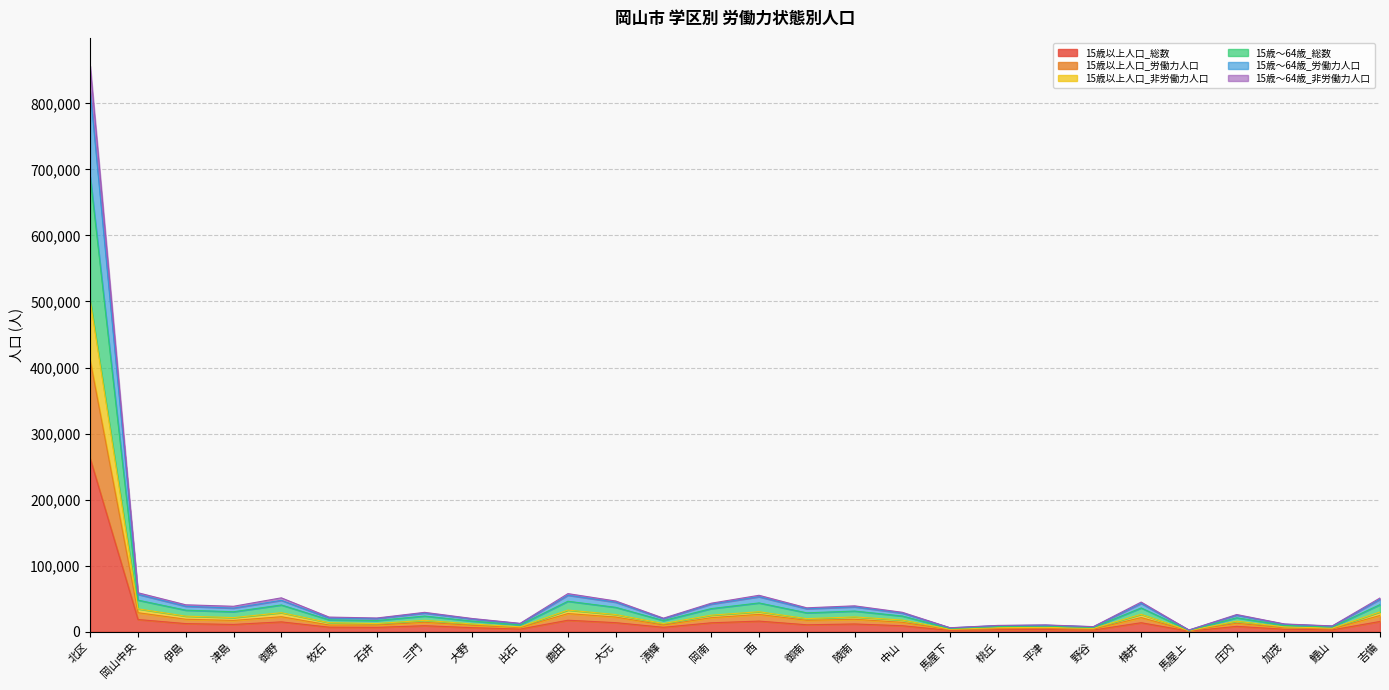

True or false: 15歳以上人口_労働力人口 and 15歳～64歳_総数 intersect in this chart.

False